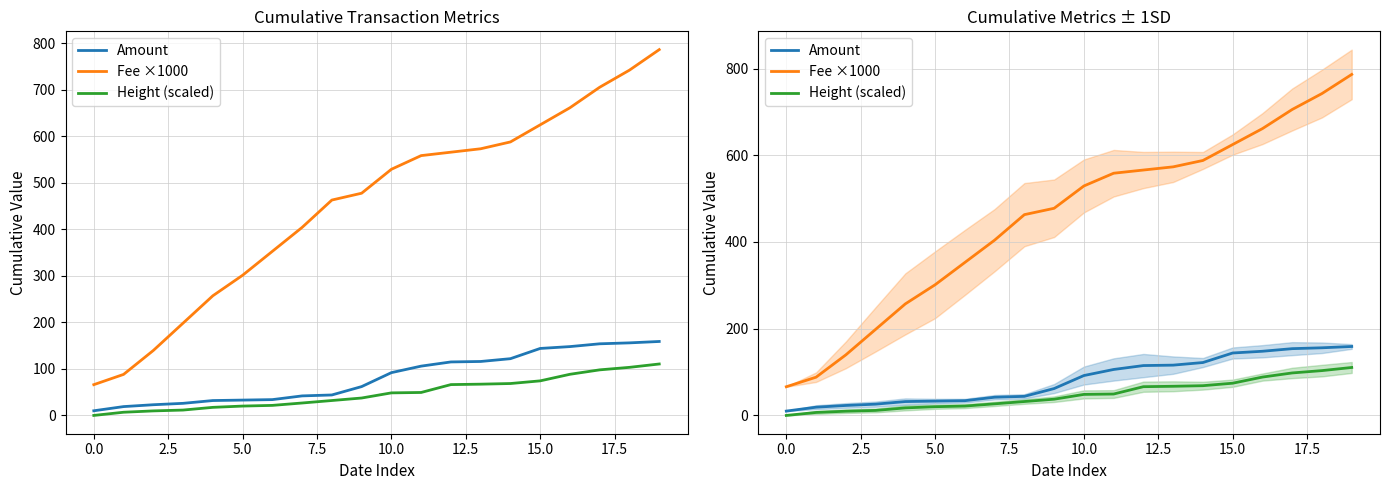

What is the label of the 3rd point from the right?

17